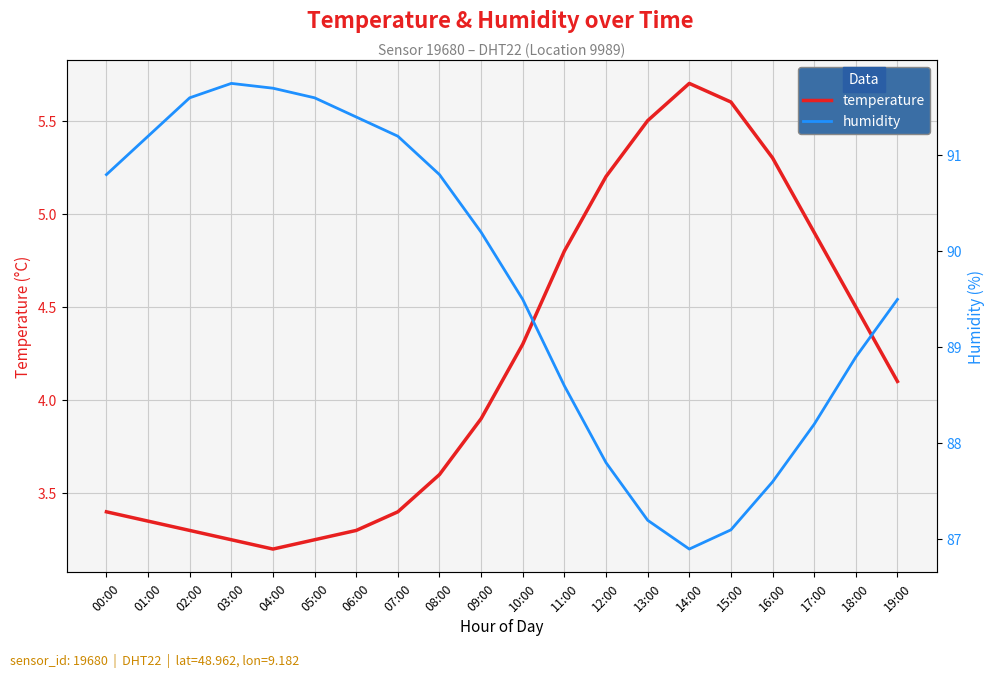

At which category is the sum across all series the highest?

03:00